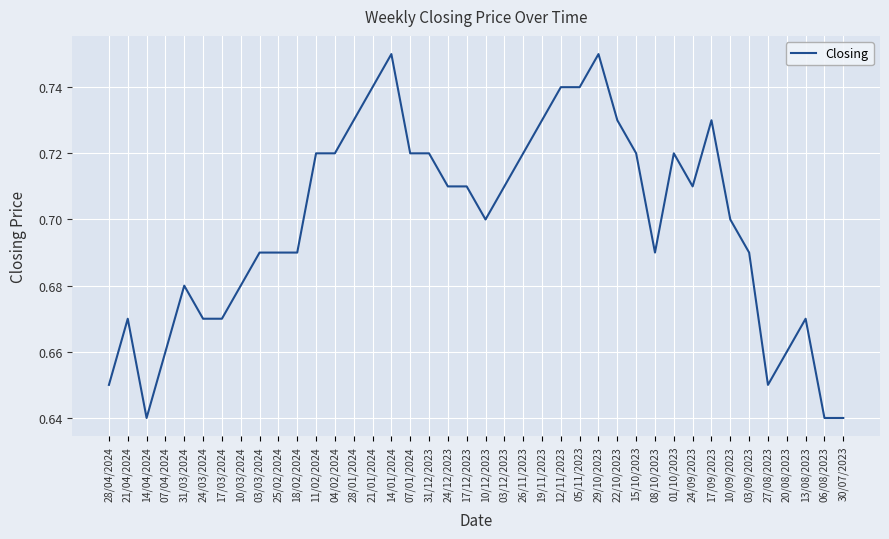

Between 11/02/2024 and 17/09/2023, which is larger?

17/09/2023